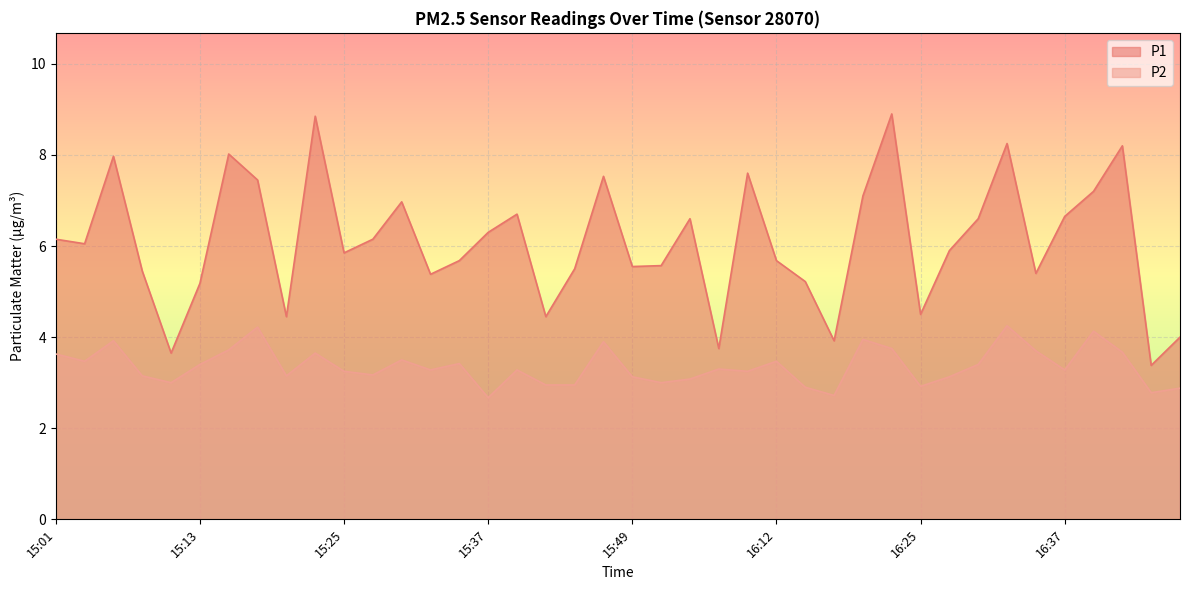

How many values in the P2 series exceed 3?

30